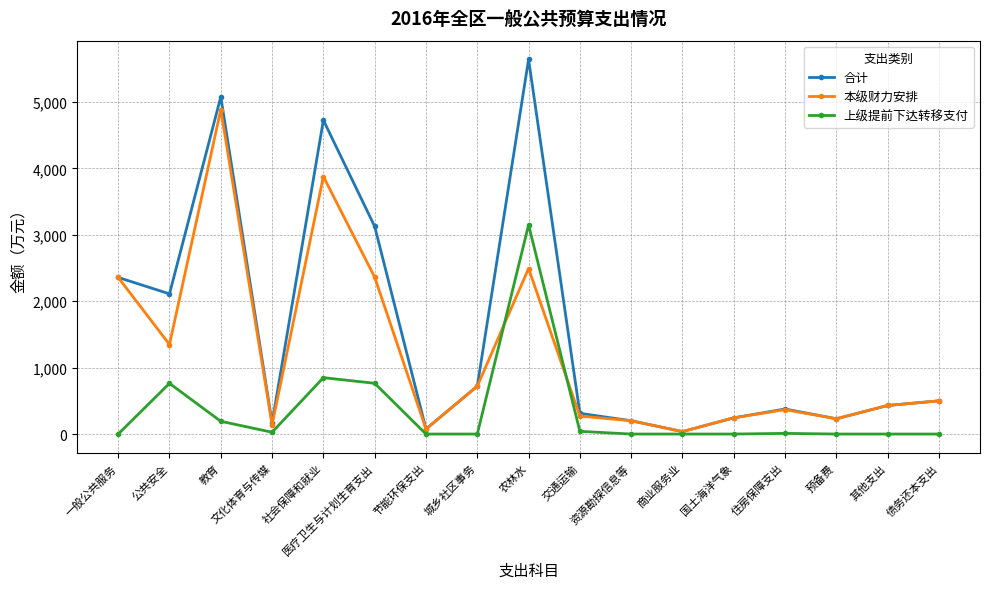

Between 医疗卫生与计划生育支出 and 预备费, which series saw the biggest shift?

合计